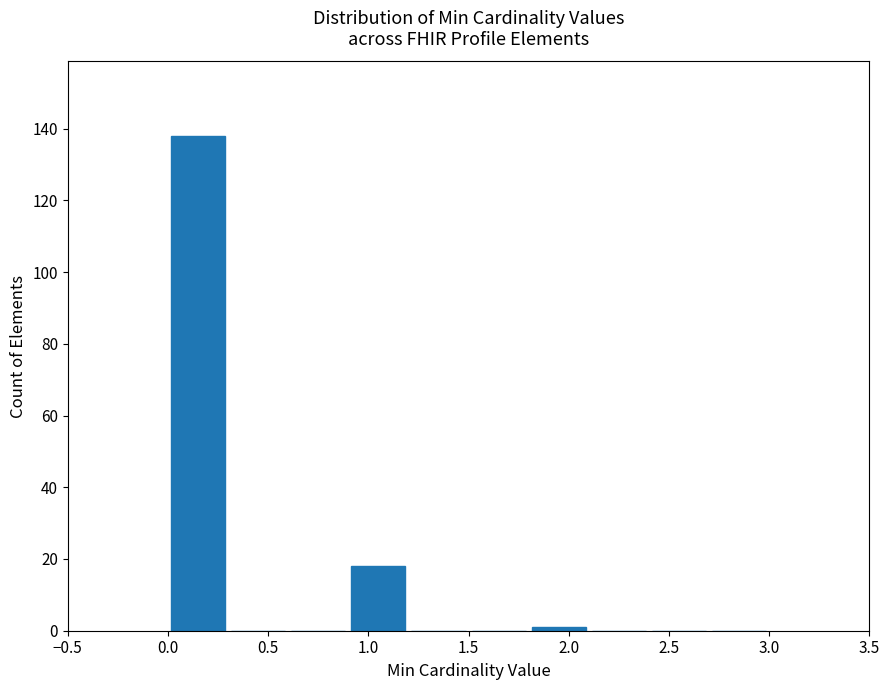

Reading left to right, list every bar in this chart as the range it spans on the x-axis followed by its height. The values are not printed on the chart, so give them approximately, as read against the axis.

0.0 to 0.3: 138
0.3 to 0.6: 0
0.6 to 0.9: 0
0.9 to 1.2: 18
1.2 to 1.5: 0
1.5 to 1.8: 0
1.8 to 2.1: under 2
2.1 to 2.4: 0
2.4 to 2.7: 0
2.7 to 3.0: 0